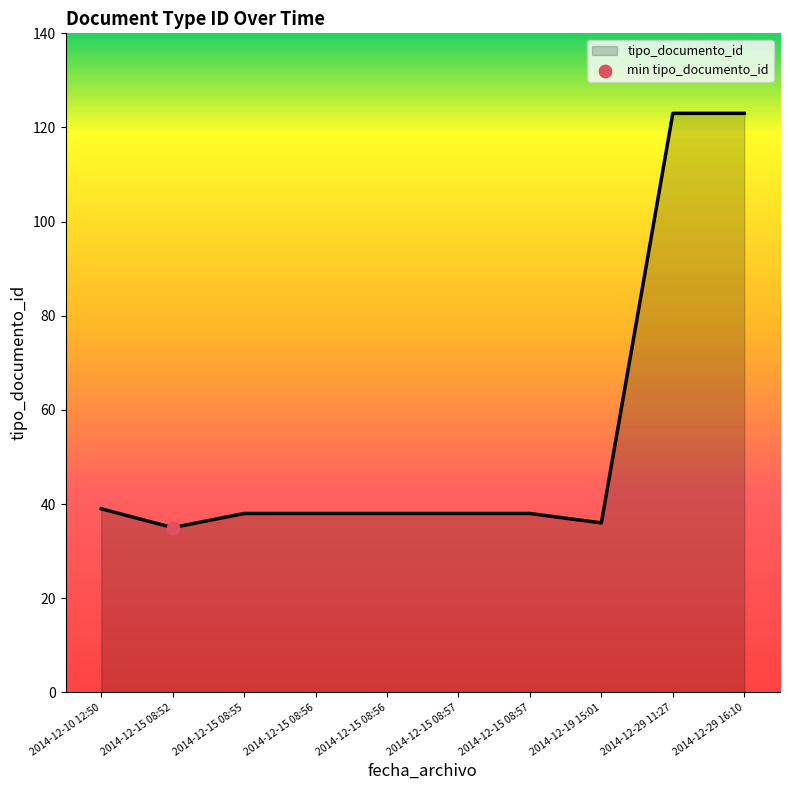

How many lines are shown in the chart?

1